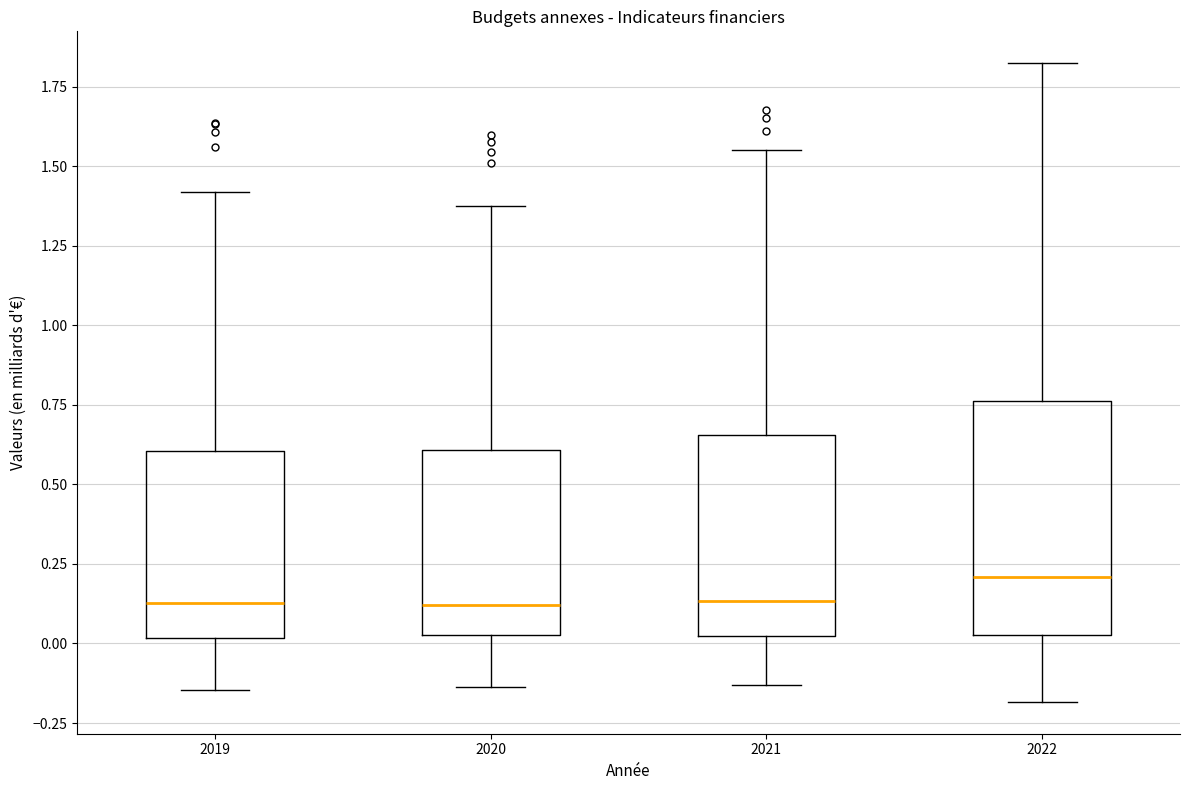

Where does the median line of the box at x = 2021 sit on the y-axis? The values are not printed on the chart, so give them approximately, as read against the axis.

0.15